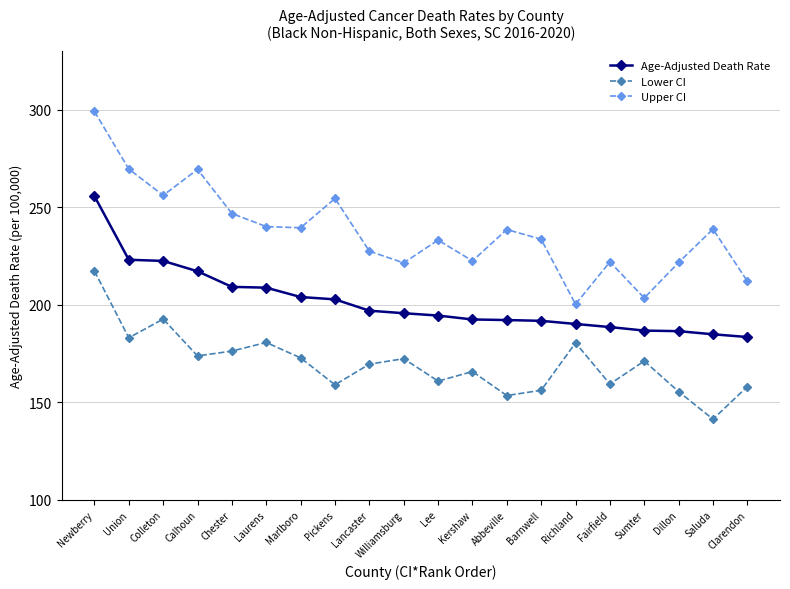

What is the label of the 1st point from the right?

Clarendon